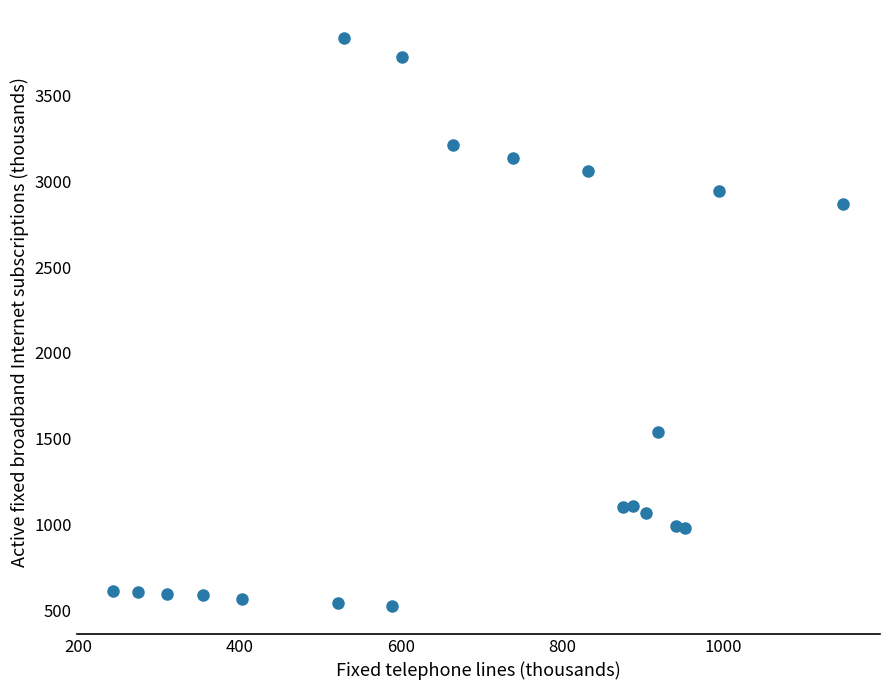

What is the range of Y values (max minus min)?

3306.3